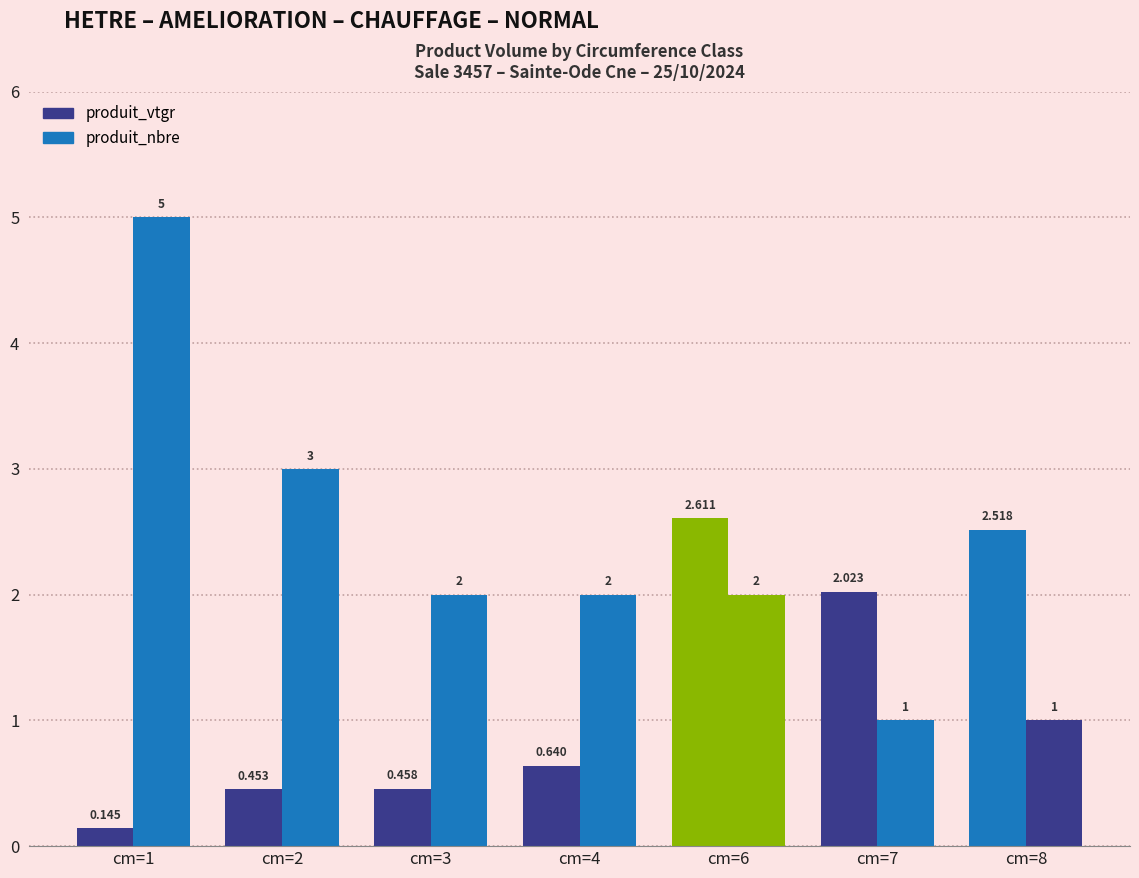

Between cm=1 and cm=6, which series saw the biggest shift?

produit_vtgr